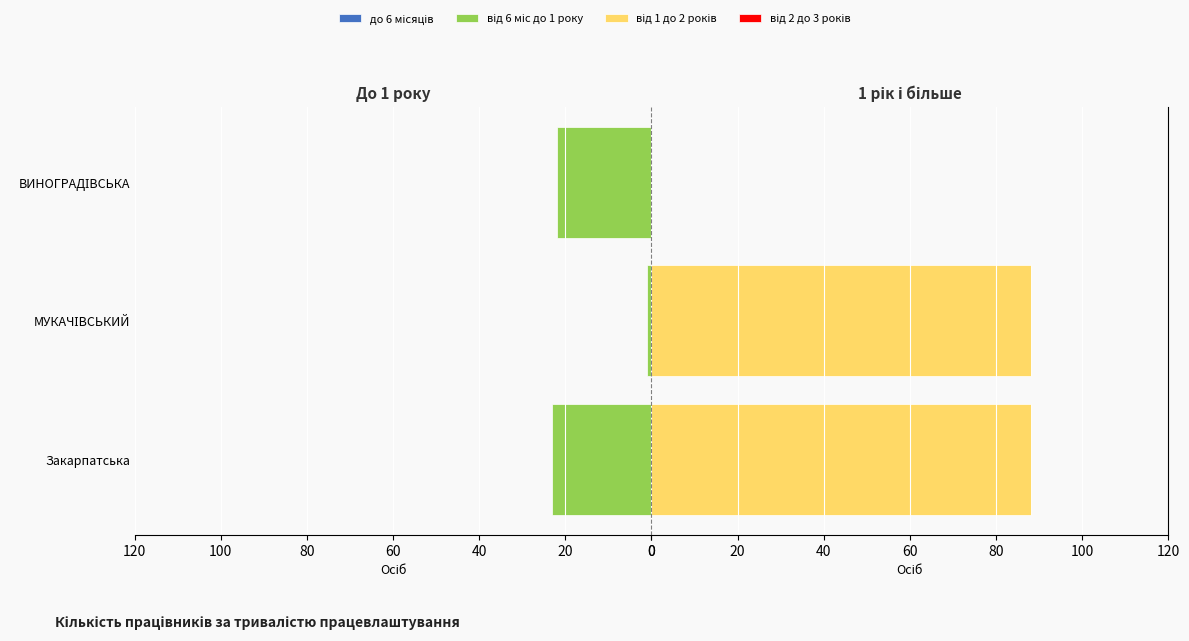

List the series in order of their peak value, highest first.

від 1 до 2 років, від 6 міс до 1 року, до 6 місяців, від 2 до 3 років